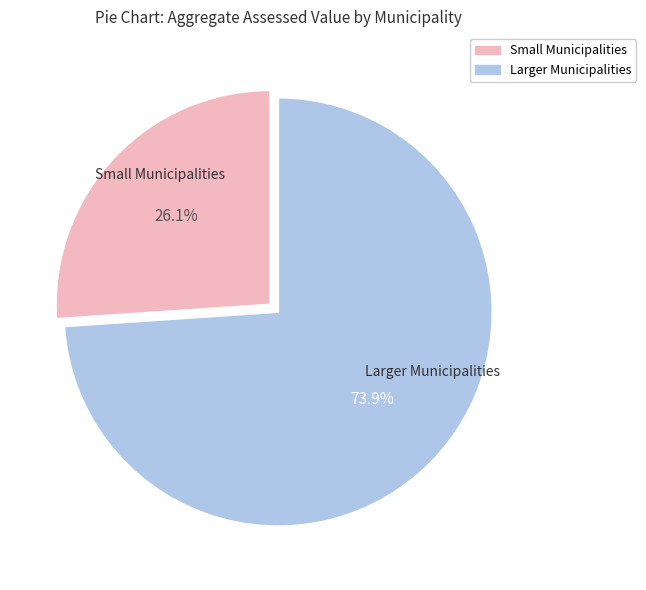

Approximately how many times larger is the value at Small Municipalities compared to Larger Municipalities?

0.4